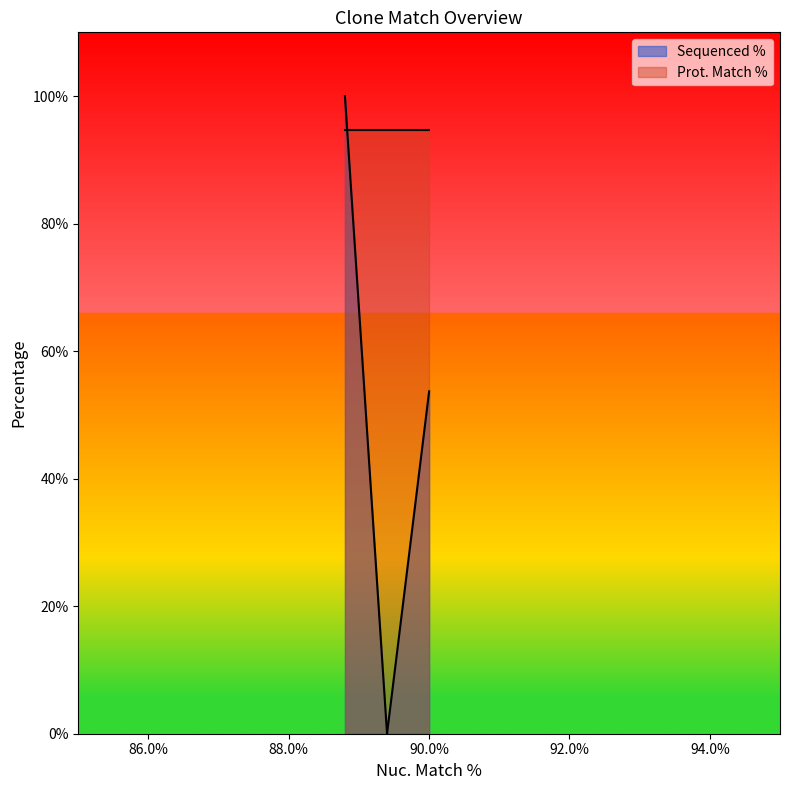

Rank the series by their average value, from lowest to highest.

Sequenced %, Prot. Match %